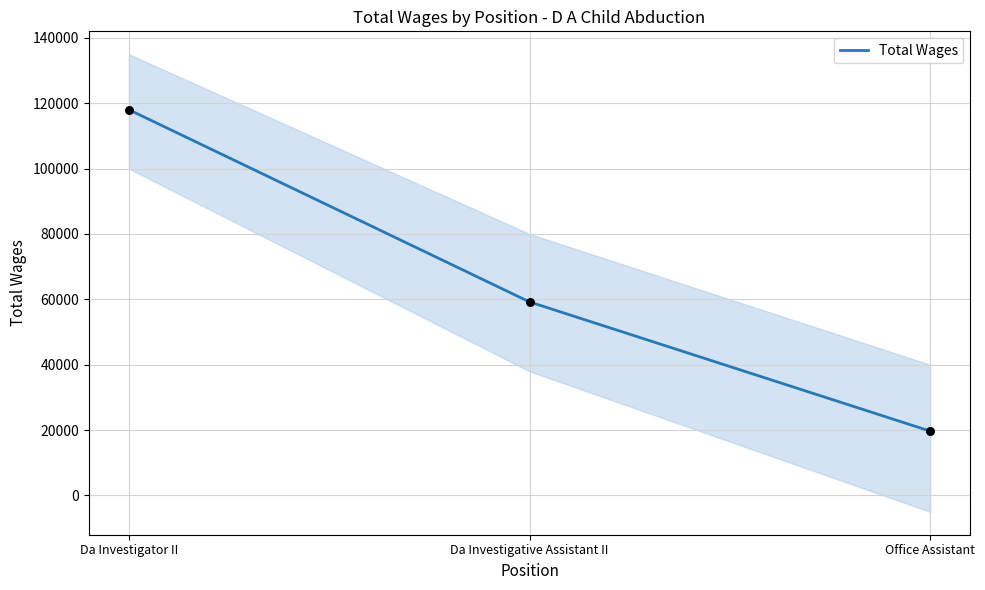

Which has a higher value, Da Investigative Assistant II or Office Assistant?

Da Investigative Assistant II